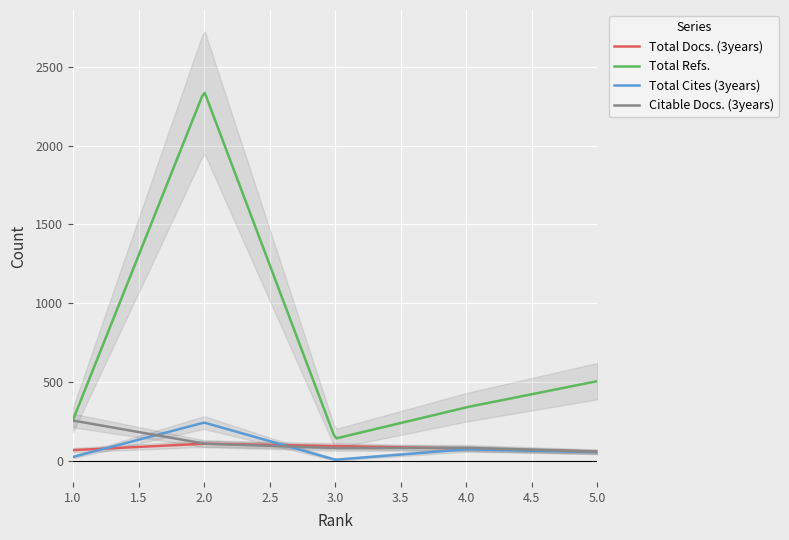

True or false: Total Docs. (3years) and Total Refs. cross at least once.

False